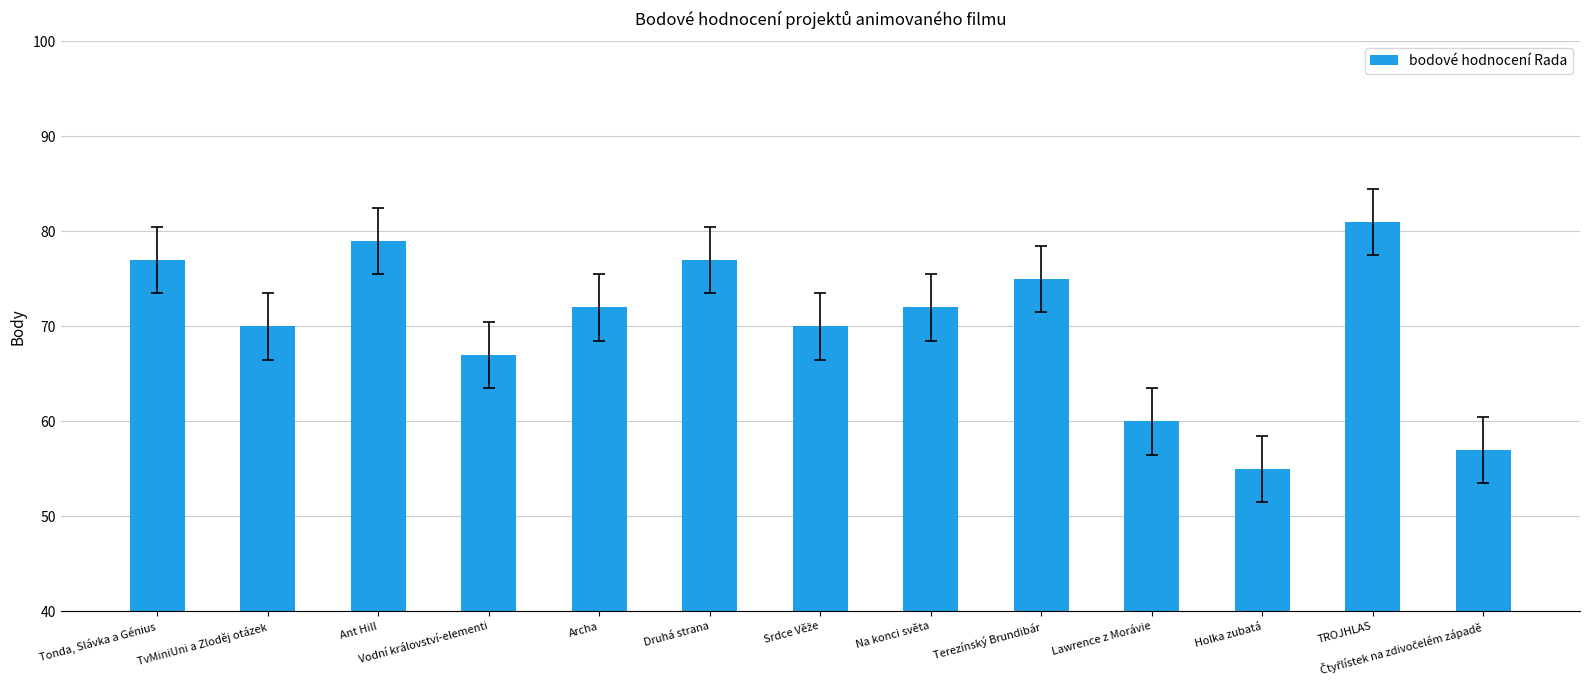

What is the sum of all values?

912